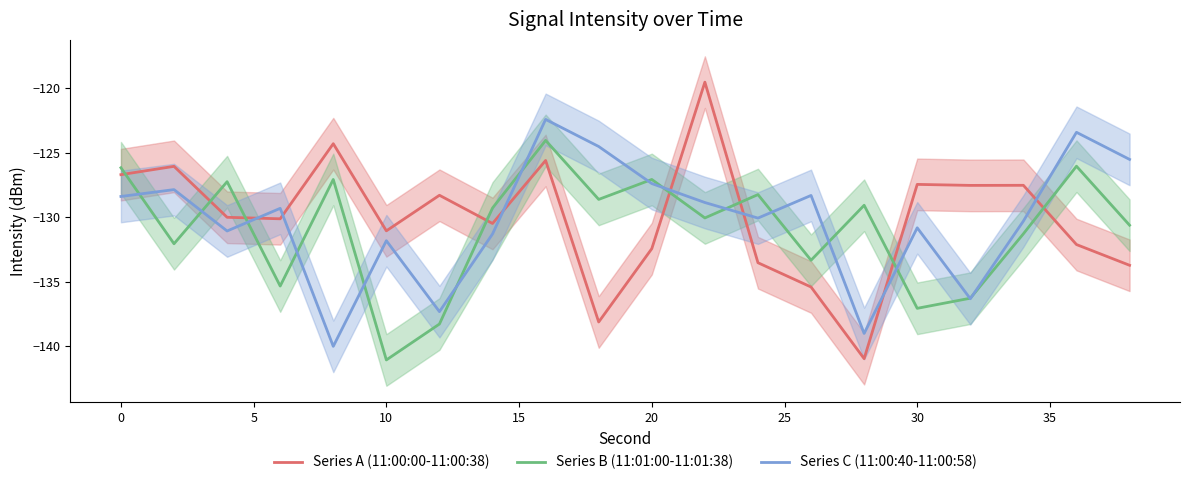

Which series has the widest spread of values?

Series A (11:00:00-11:00:38)